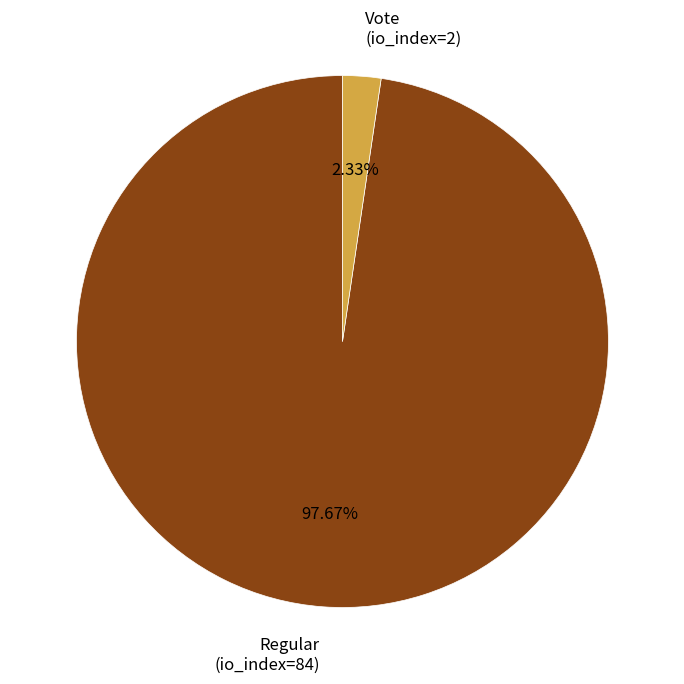

How many slices are in this pie chart?

2